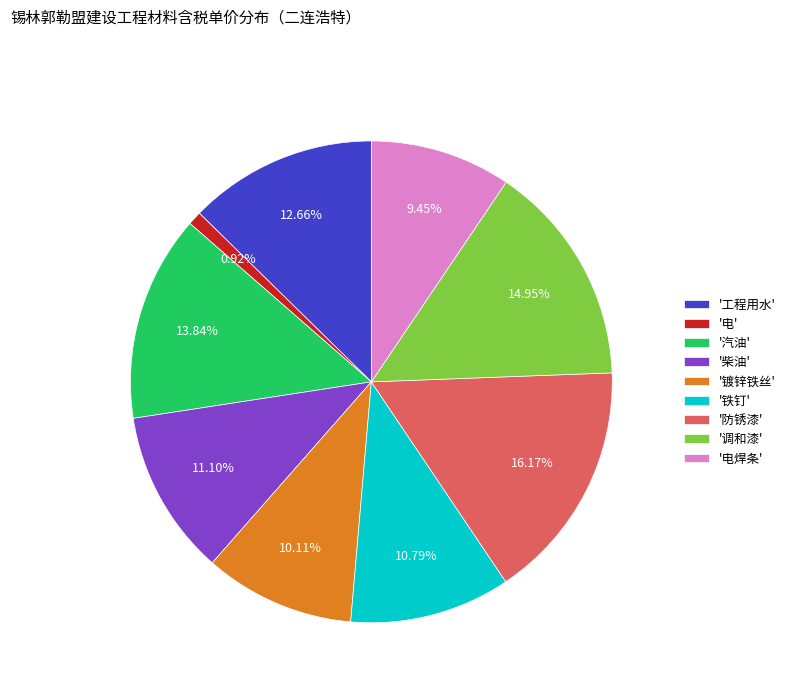

To the nearest percent, what is the difference between the largest and smallest slice percentages?

15%